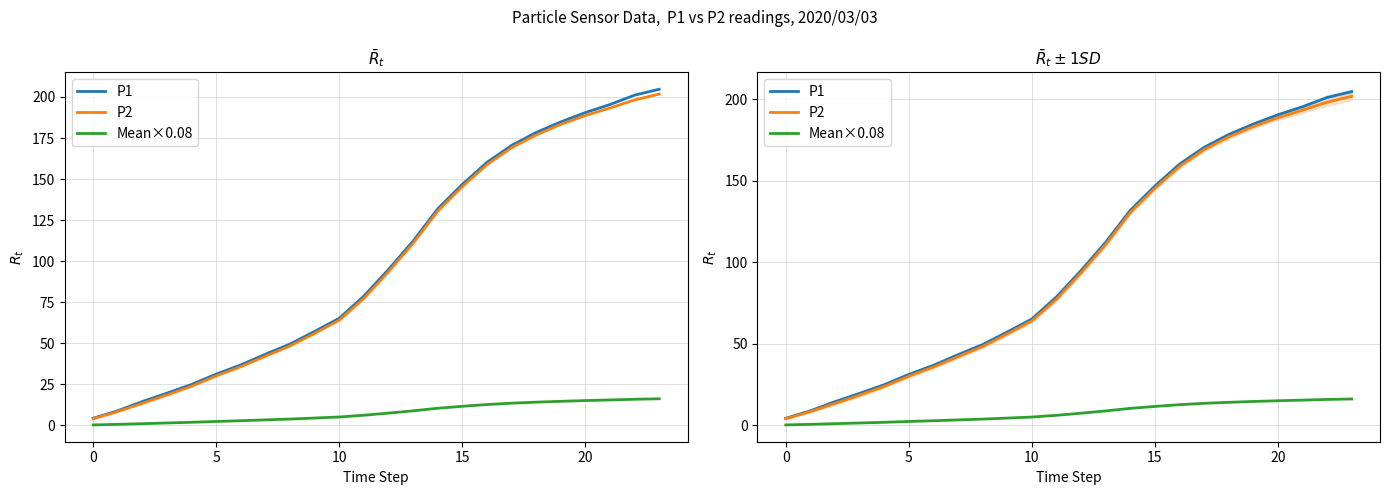

The value of P2 at 18 is 176.9. True or false?

True